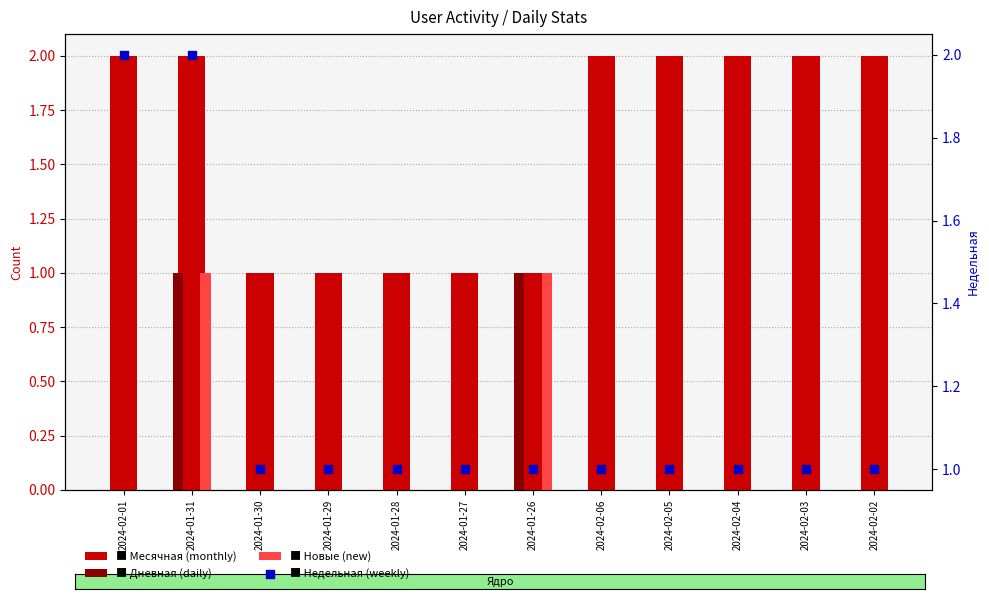

What are all the series names shown in the legend?

Месячная, Дневная, Новые, Недельная